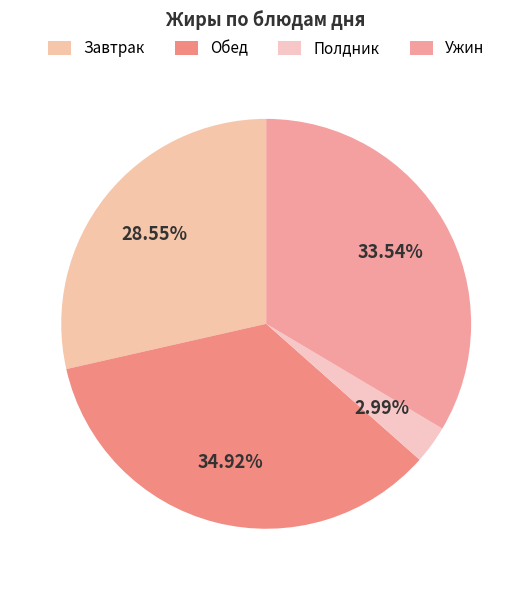

How many segments does this pie chart have?

4